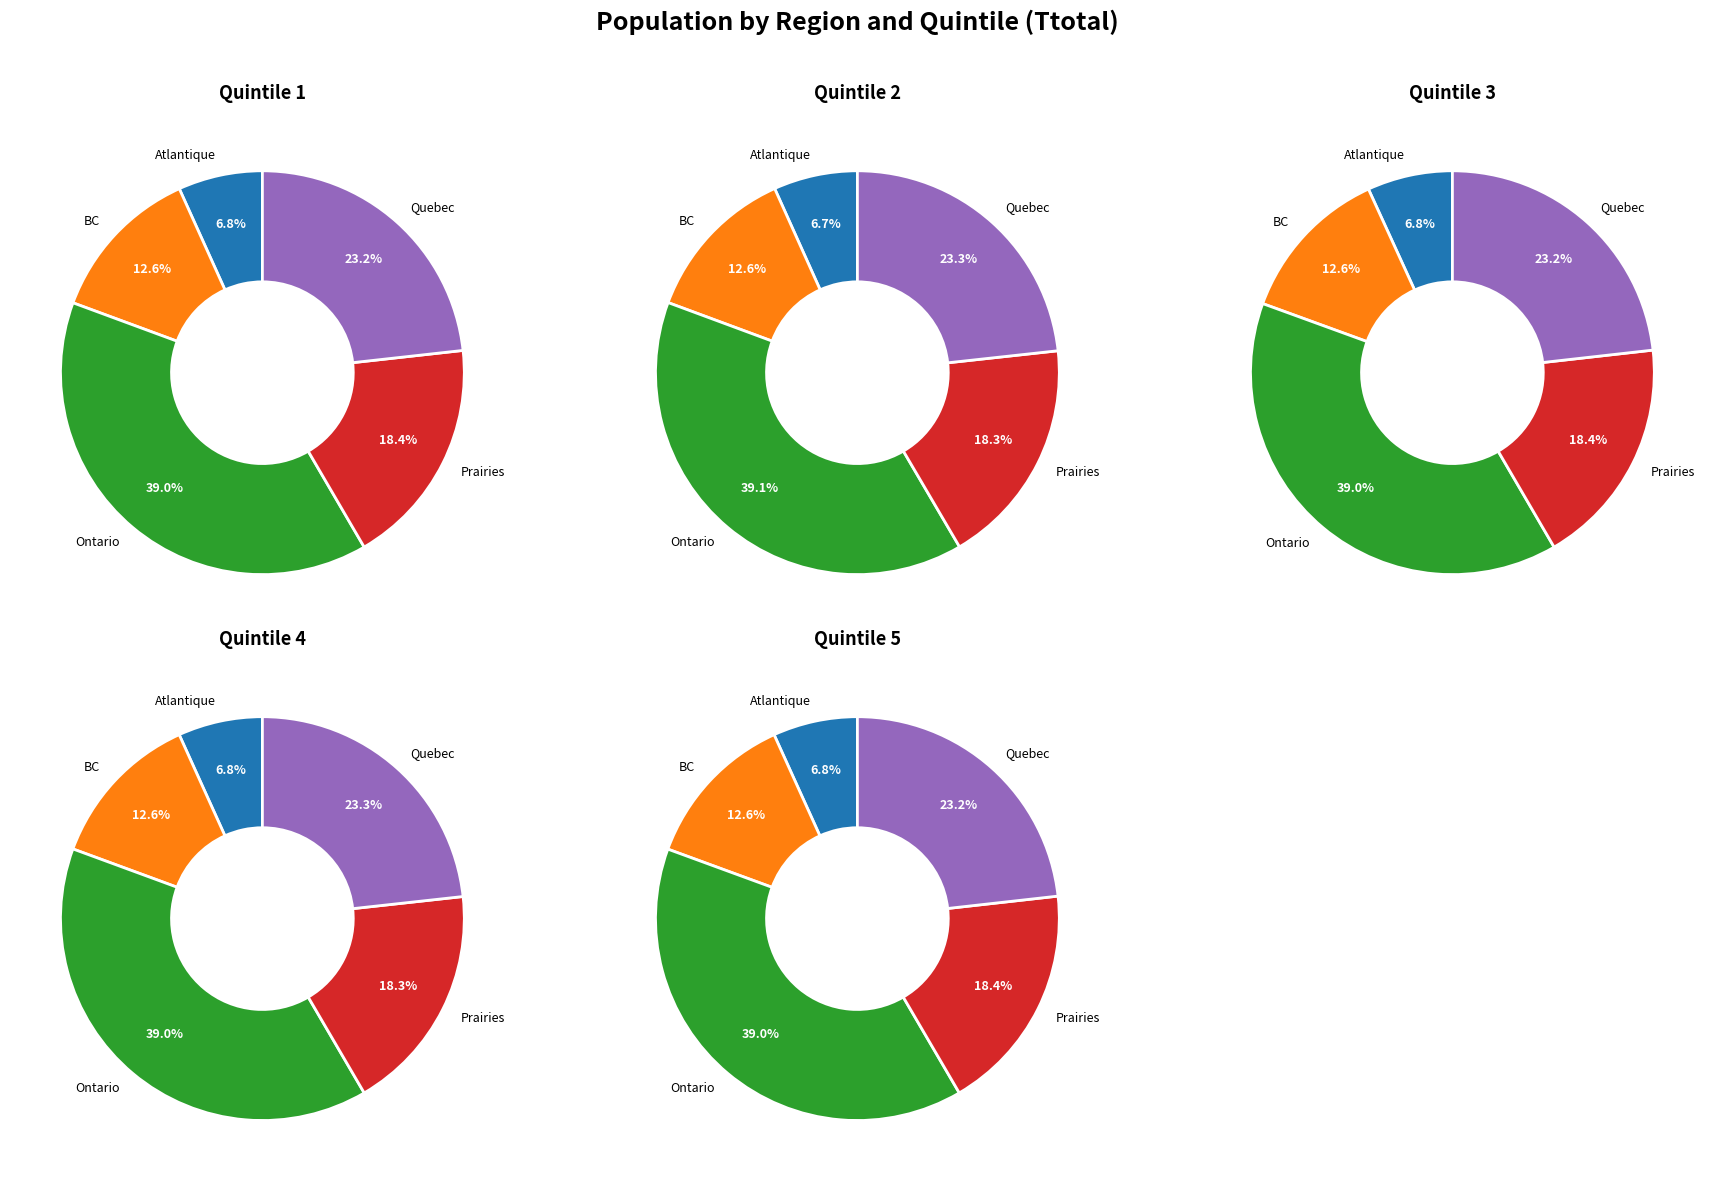

Is there any slice that represents more than half of the pie?

No